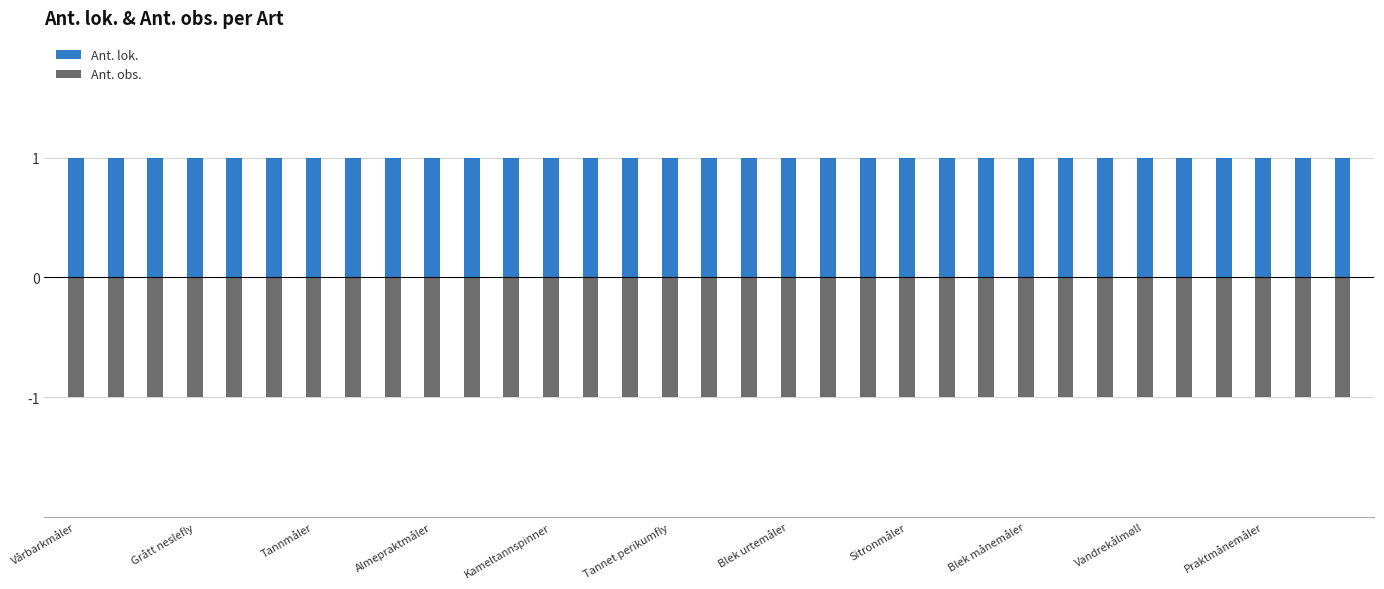

What are all the series names shown in the legend?

Ant. lok., Ant. obs.